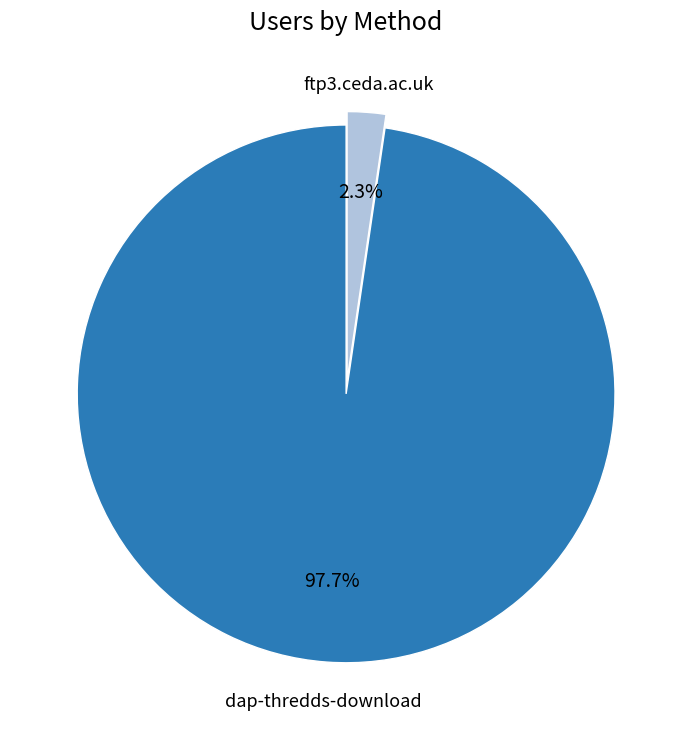

Rank the categories by value from highest to lowest.

dap-thredds-download, ftp3.ceda.ac.uk